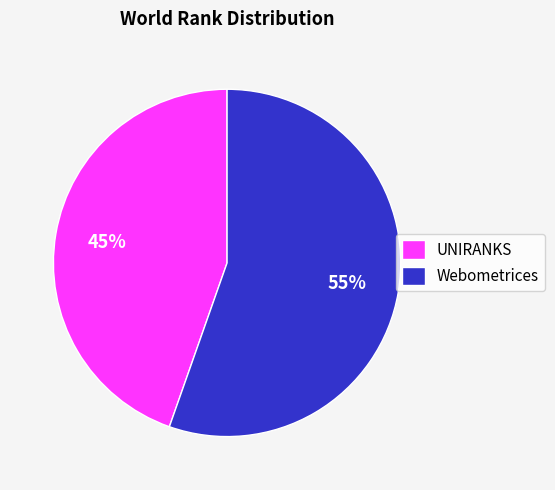

To the nearest percent, what is the average slice percentage?

50%